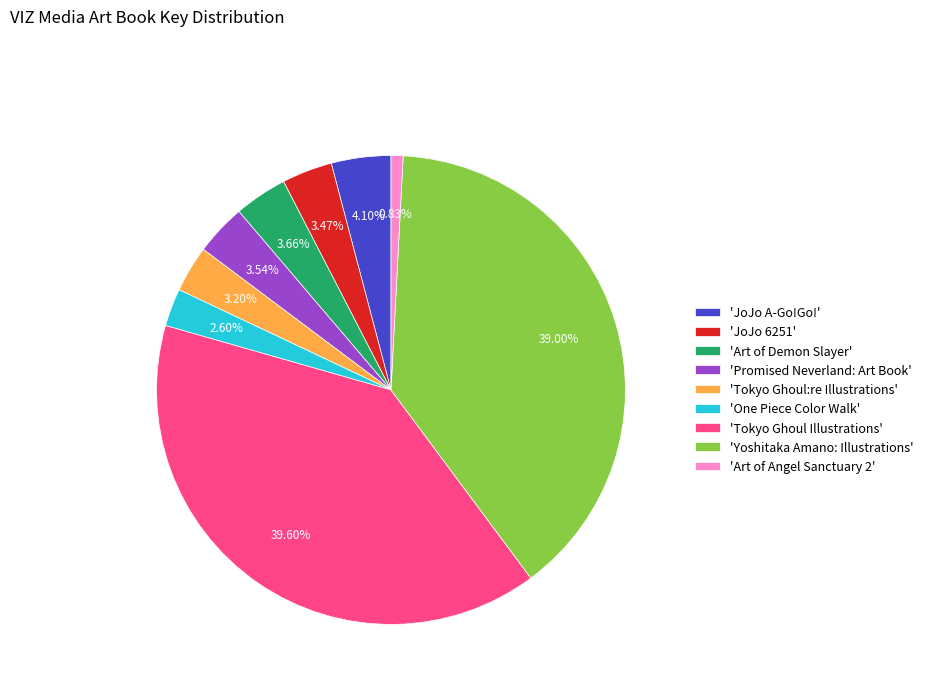

Which slice is the largest?

'Tokyo Ghoul Illustrations'